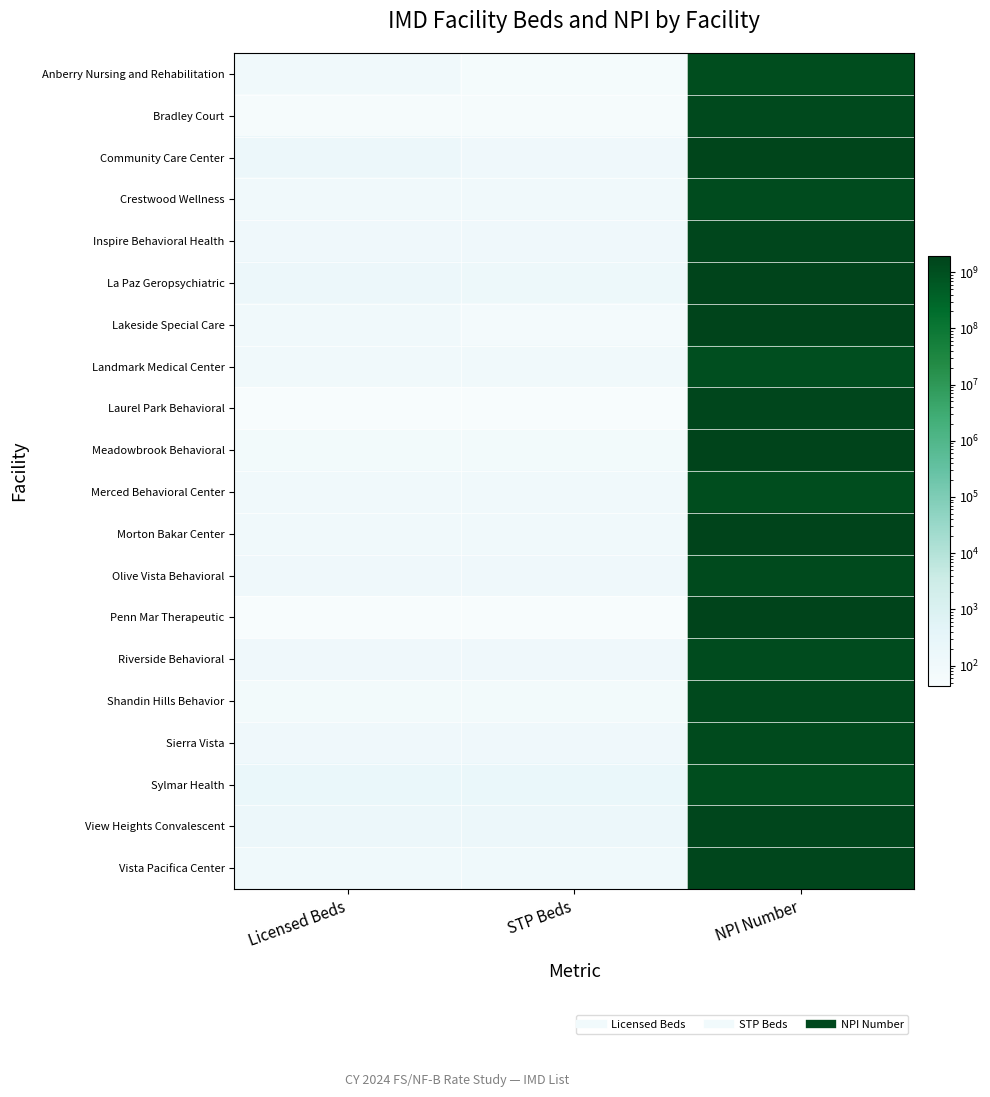

What is the total value across all series at Licensed Beds?

2170